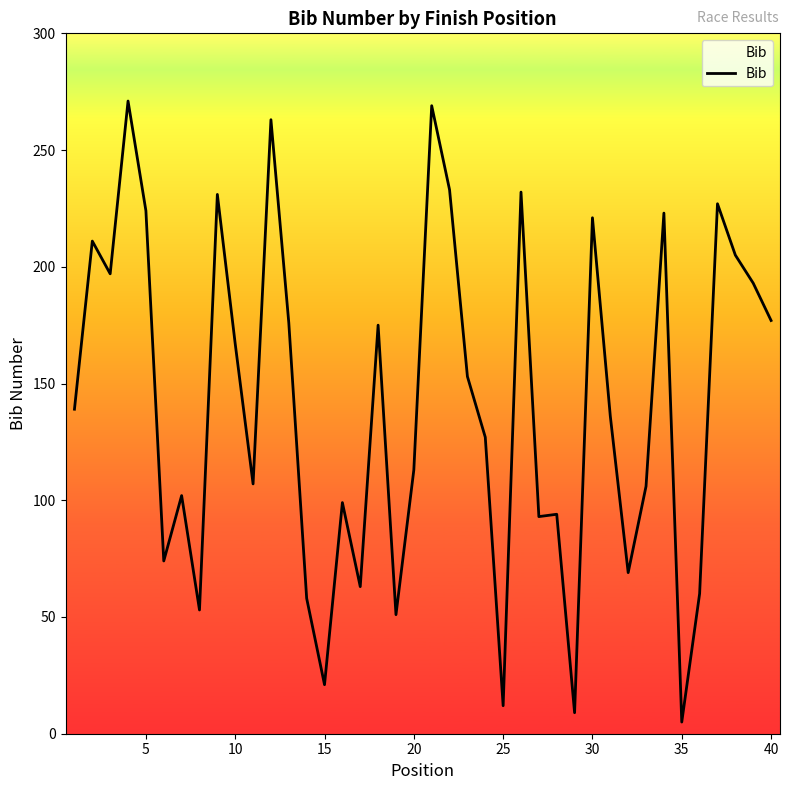

True or false: the data has more than 2 interior local peaks.

True